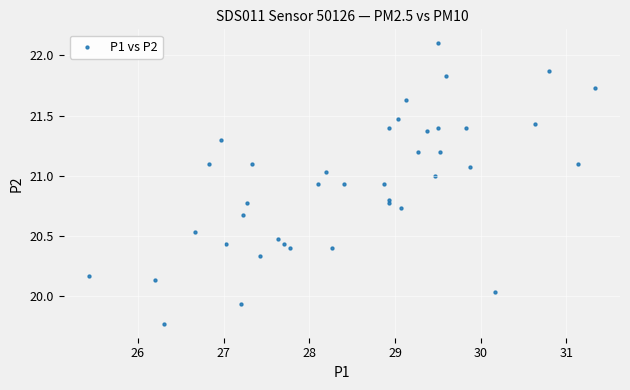

What is the range of X values (max minus min)?

5.9